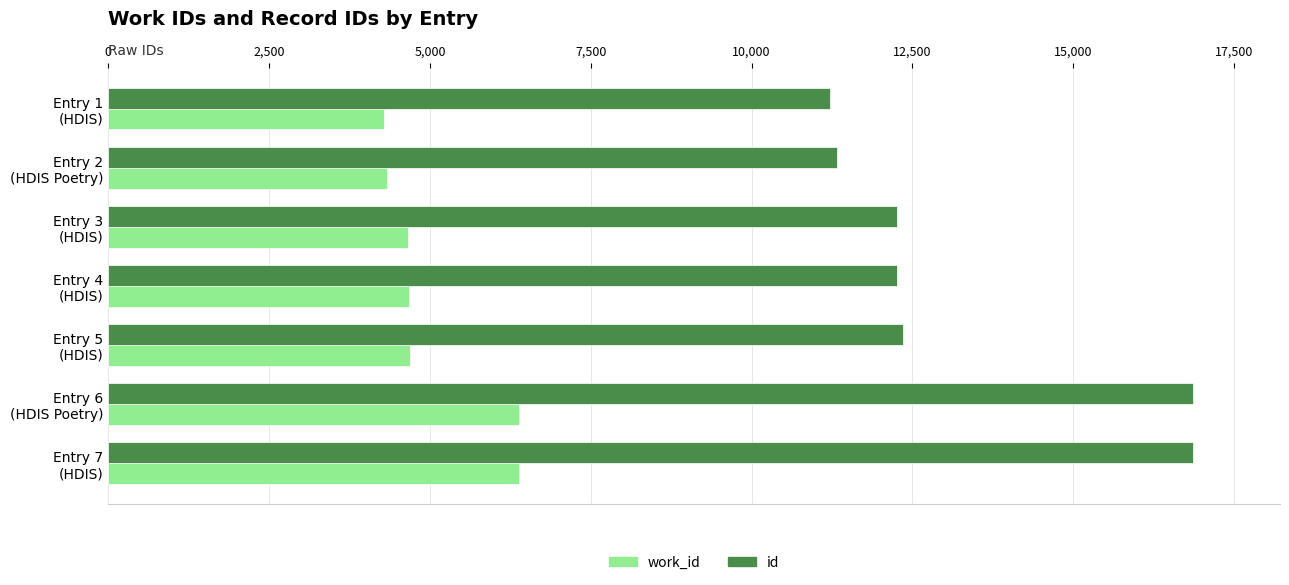

What is the highest value of the id series?

16864